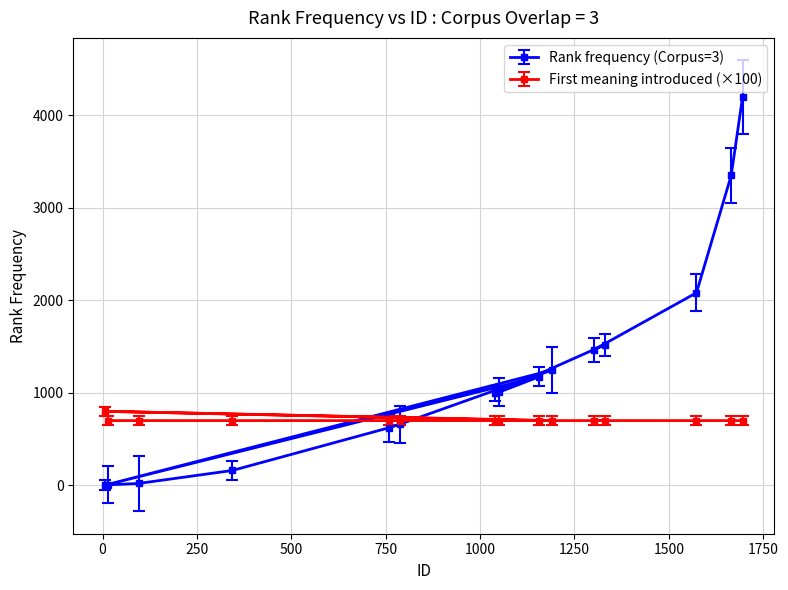

What is the maximum value for First meaning introduced?

800